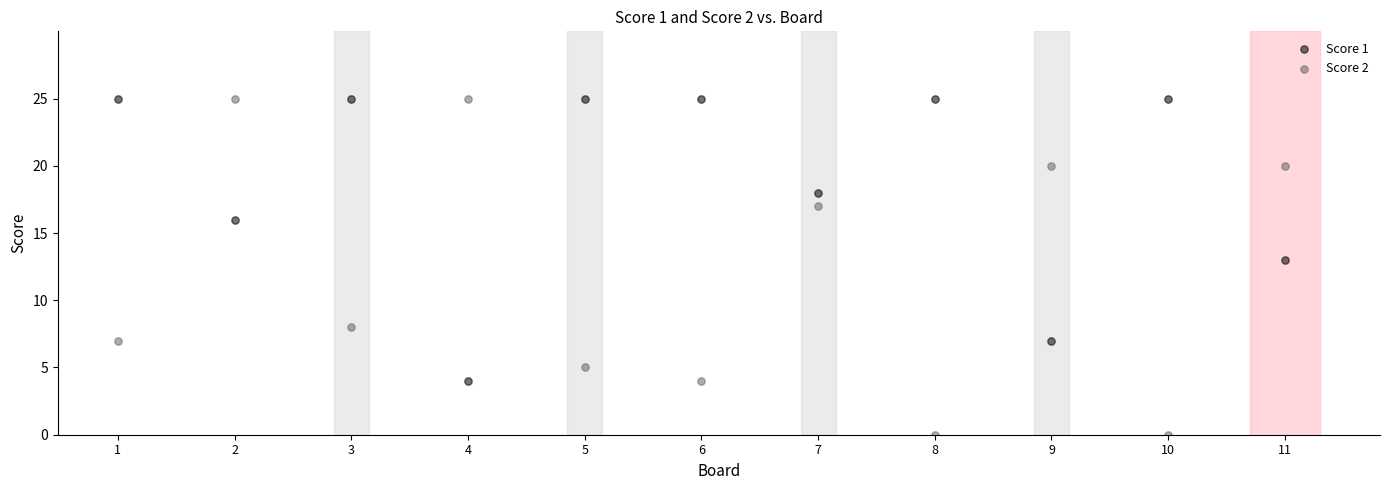

Across all series, what Y value is closest to 12?

13